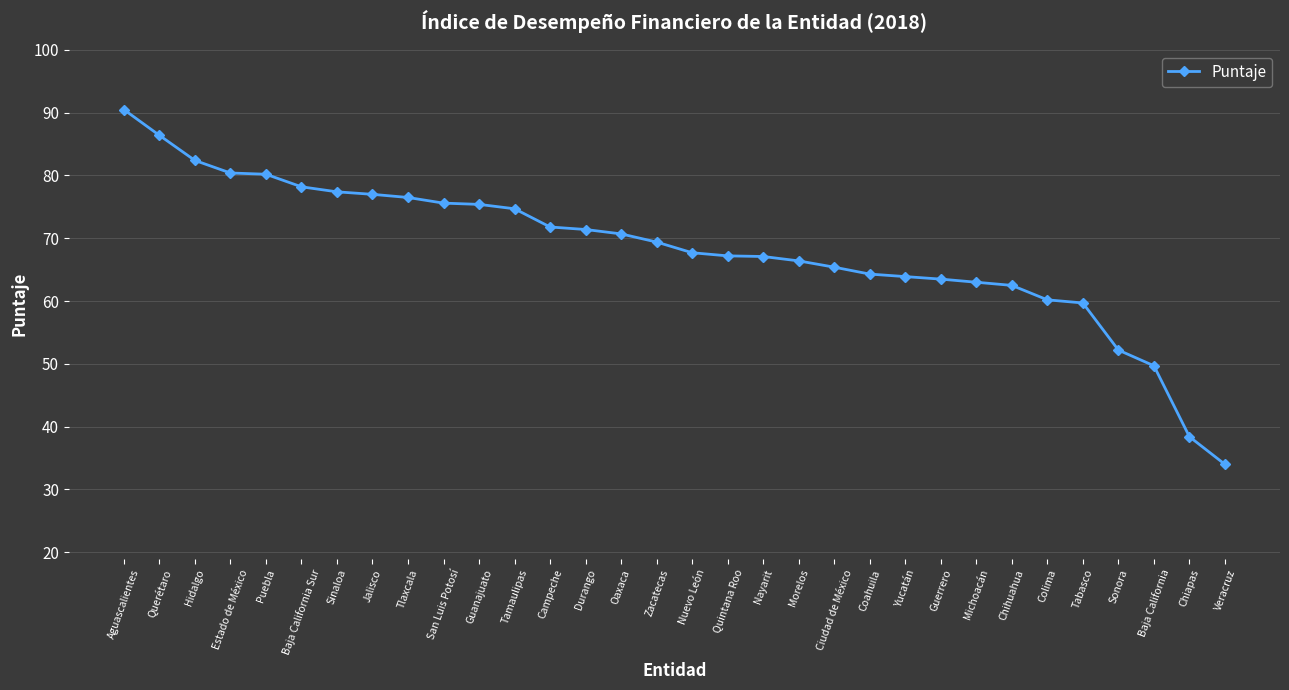

The chart shows a value of 34.9 at Sonora. True or false?

False